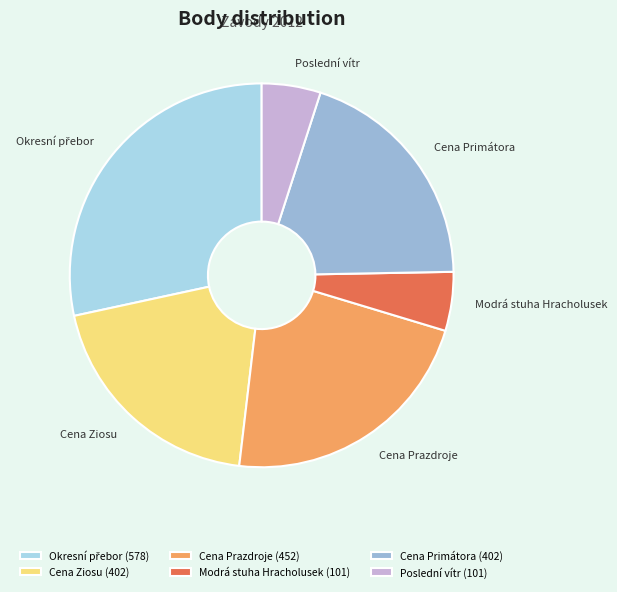

True or false: Poslední vítr accounts for 5% of the total.

True